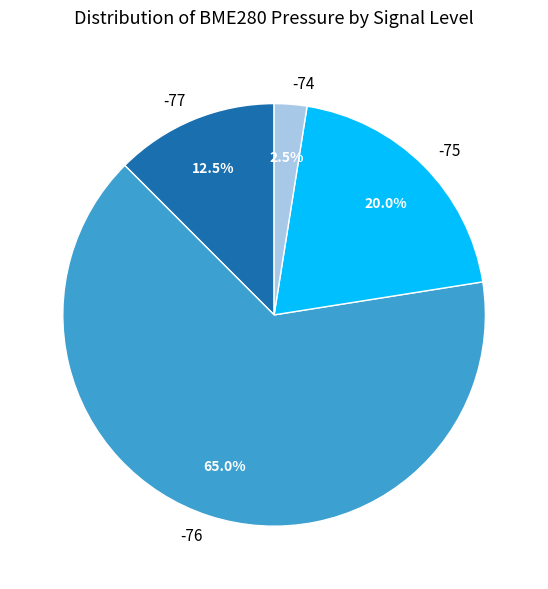

Combined, what portion of the pie is -75 and -76?

85.0%